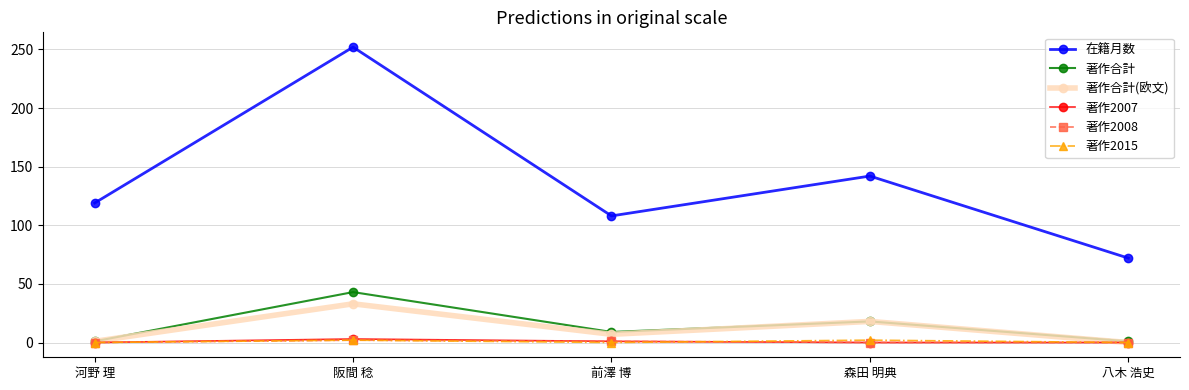

Rank the categories by 在籍月数 value from highest to lowest.

阪間 稔, 森田 明典, 河野 理, 前澤 博, 八木 浩史